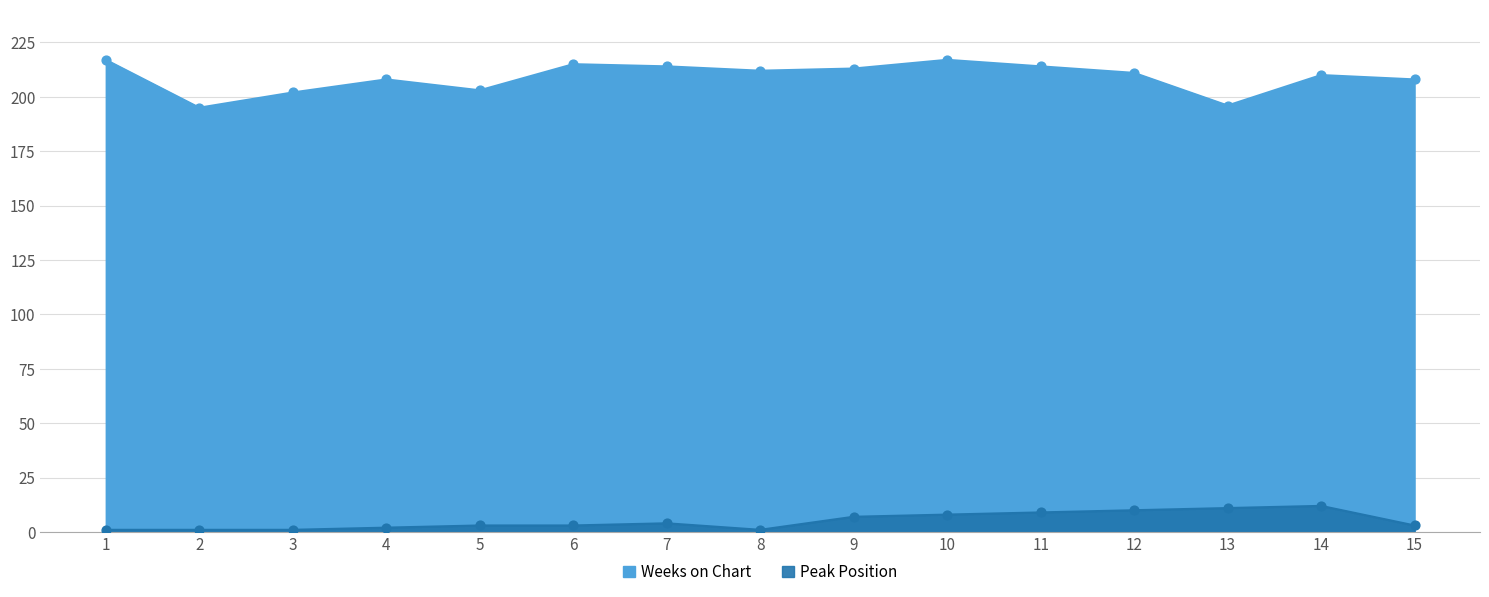

Which series reaches the minimum Y coordinate?

Peak Position